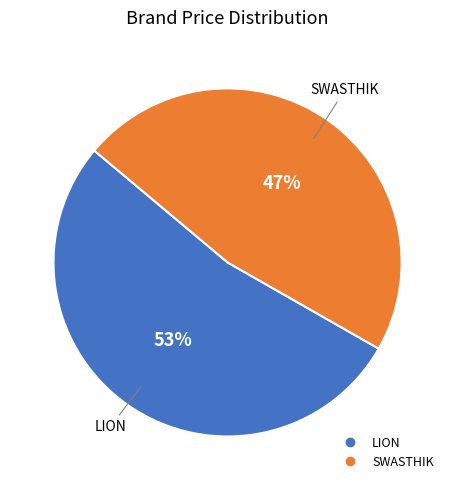

What is the largest slice in the pie chart?

LION